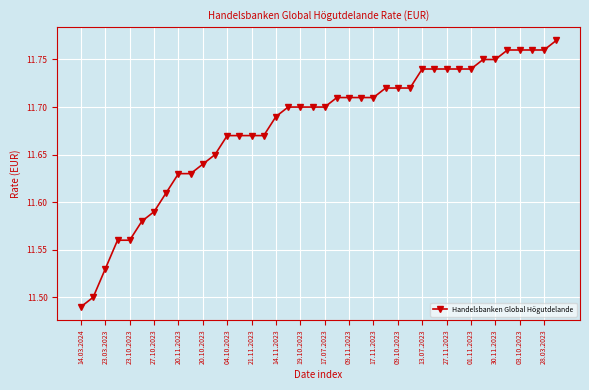

What is the difference between the maximum and second lowest values?

0.3